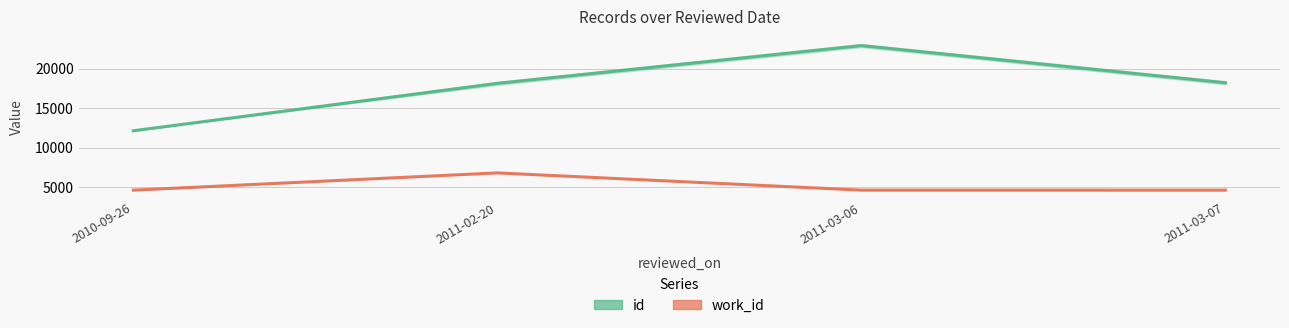

At how many categories does at least one series exceed 22214?

1